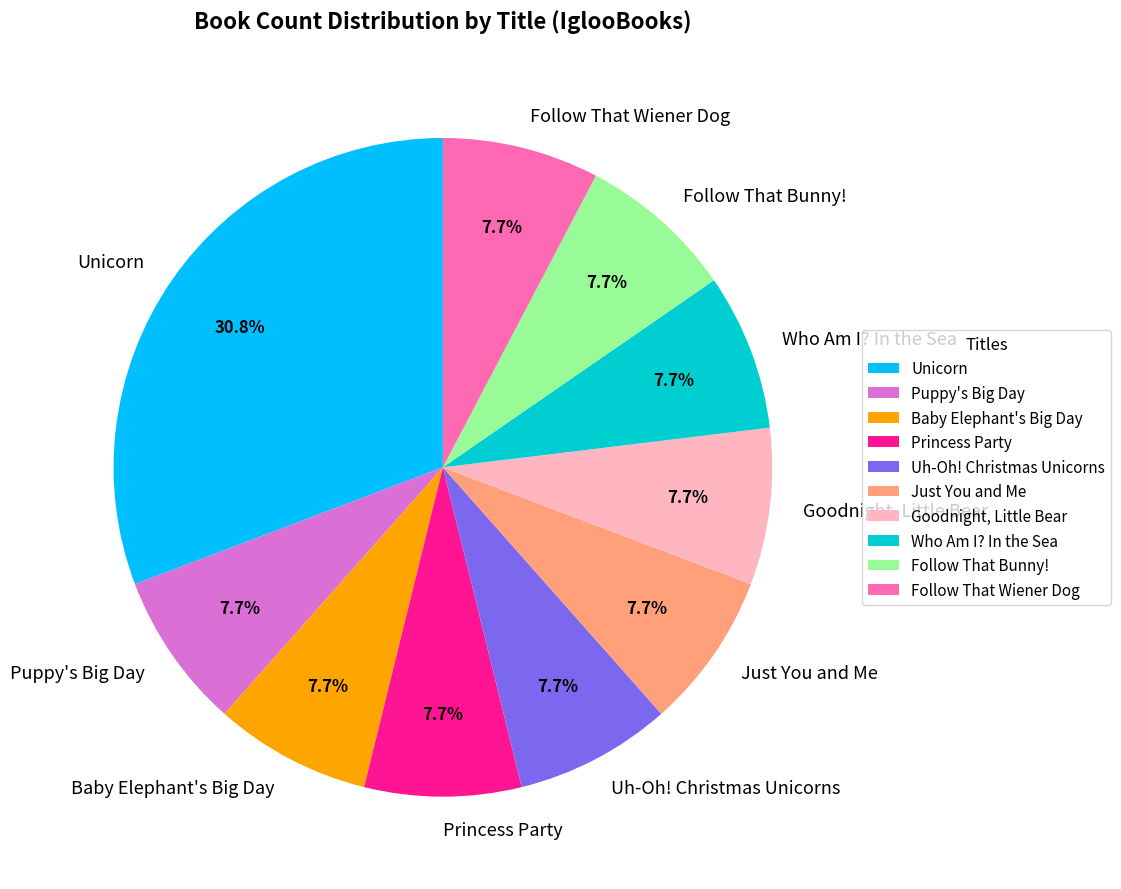

Which has a higher value, Unicorn or Just You and Me?

Unicorn